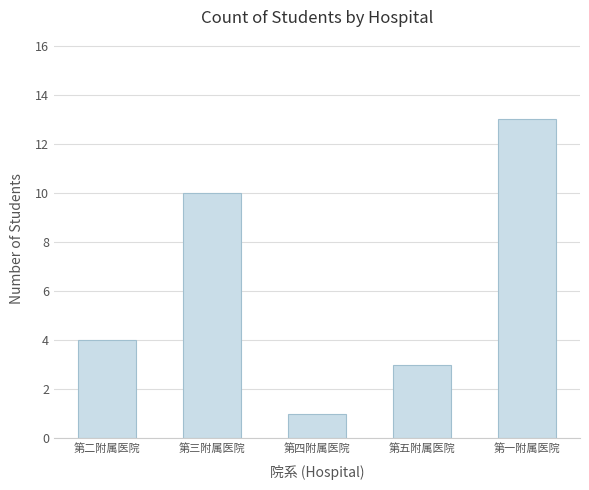

Count the number of data series in this chart.

1